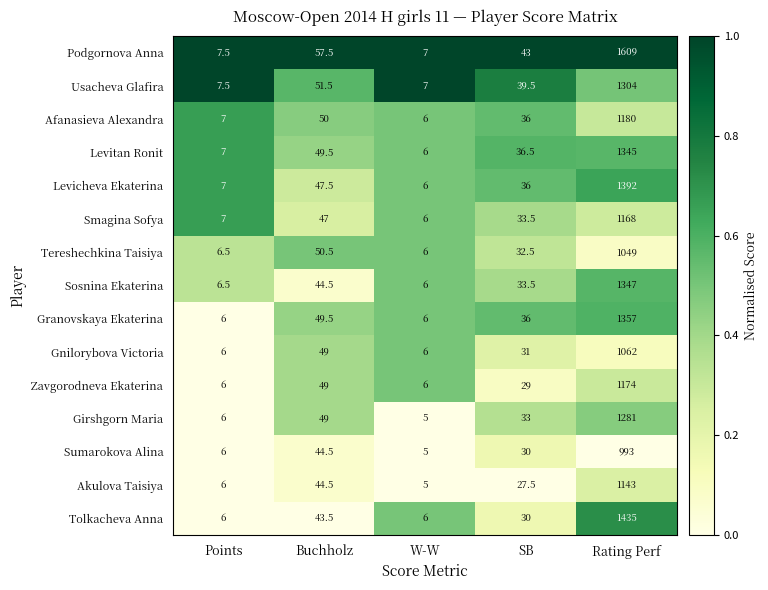

How many categories are shown in the chart?

5